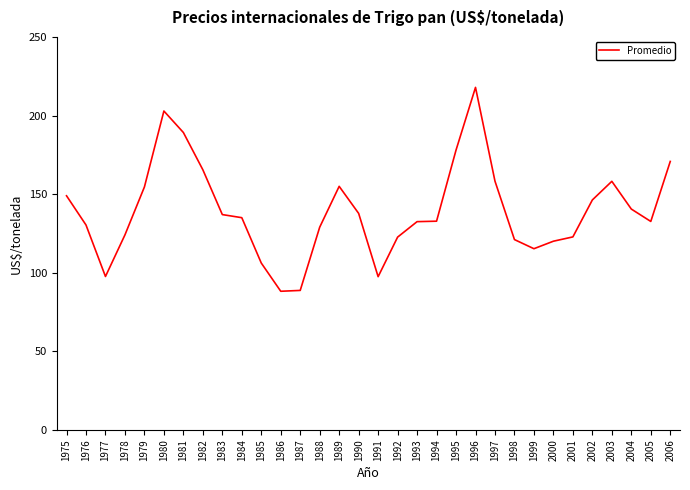

How many values are below 135?

16